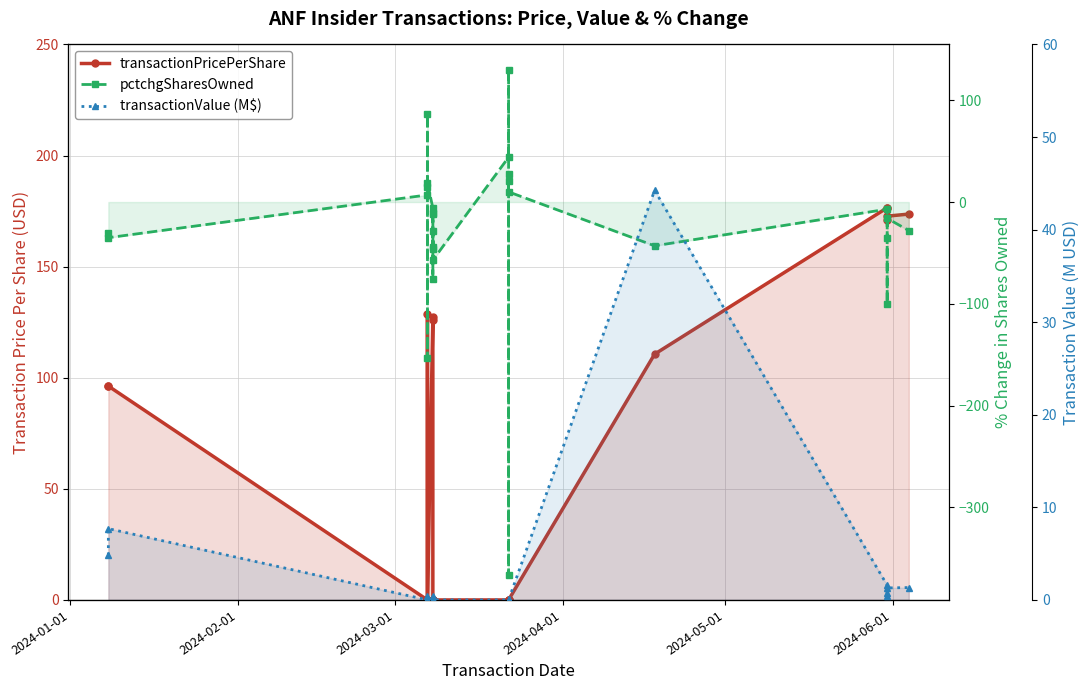

How many interior local valleys does the pctchgSharesOwned series have?

9